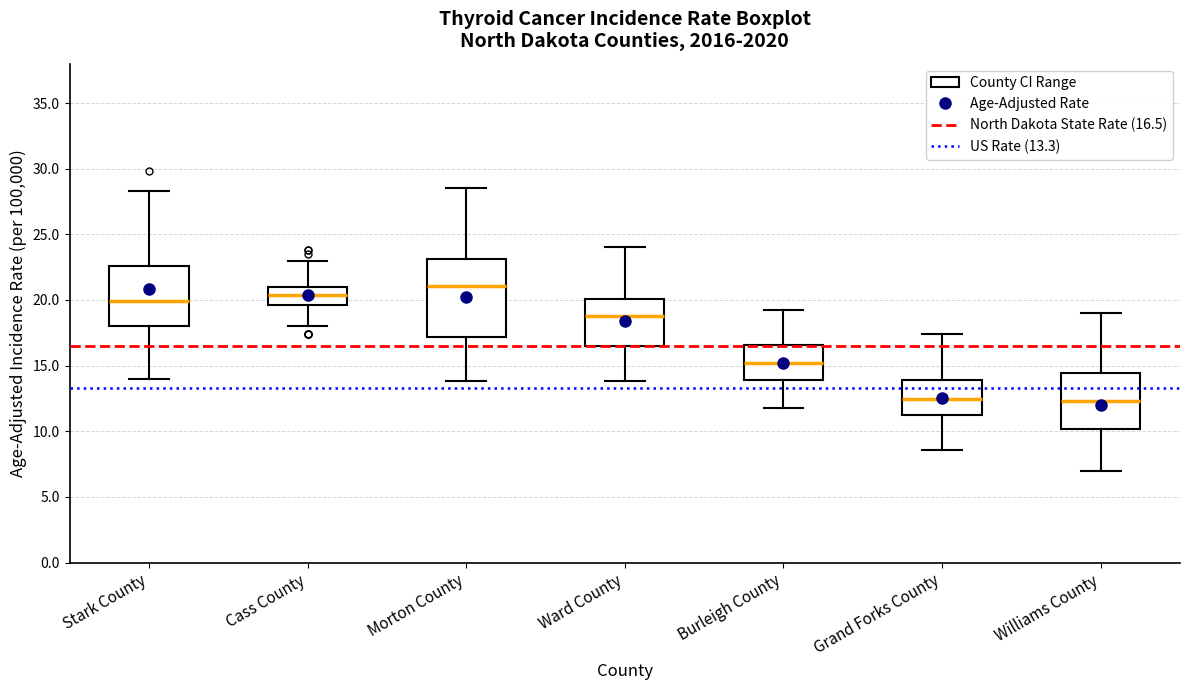

Reading left to right, read every box against the y-axis: the position of its median line, the range the box covers, and the ends of its whiskers. The values are not printed on the chart, so give them approximately, as read against the axis.

Stark County: median 20.0, box 18.0 to 22.5, whiskers 14.0 to 28.5
Cass County: median 20.5, box 19.5 to 21.0, whiskers 18.0 to 23.0
Morton County: median 21.0, box 17.0 to 23.0, whiskers 14.0 to 28.5
Ward County: median 19.0, box 16.5 to 20.0, whiskers 14.0 to 24.0
Burleigh County: median 15.0, box 14.0 to 16.5, whiskers 12.0 to 19.0
Grand Forks County: median 12.5, box 11.0 to 14.0, whiskers 8.5 to 17.5
Williams County: median 12.5, box 10.0 to 14.5, whiskers 7.0 to 19.0